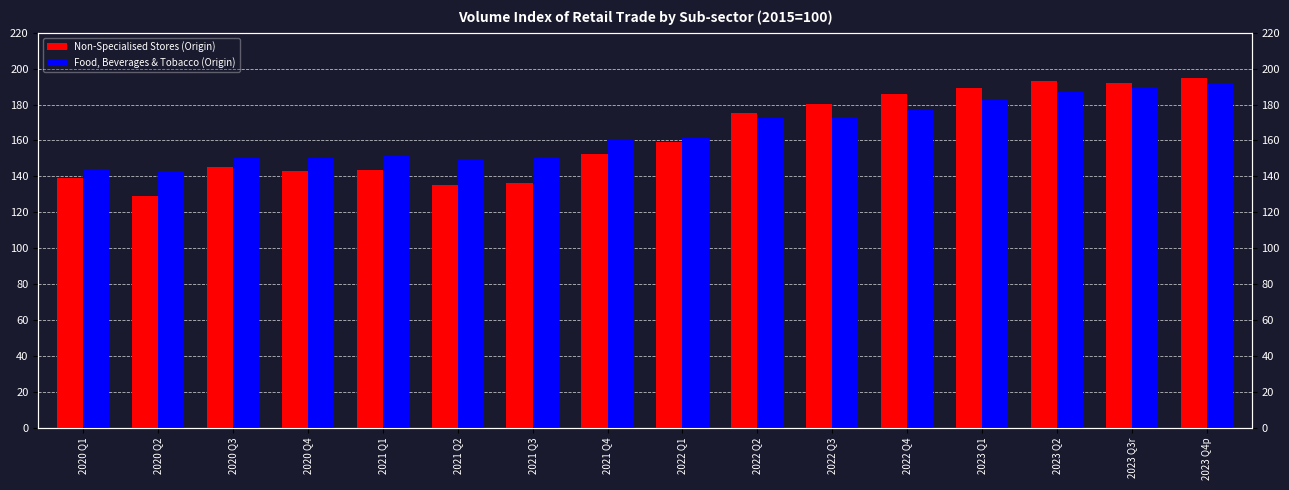

What is the value of the Food, Beverages & Tobacco (Origin) bar at the 14th from the left?

187.2